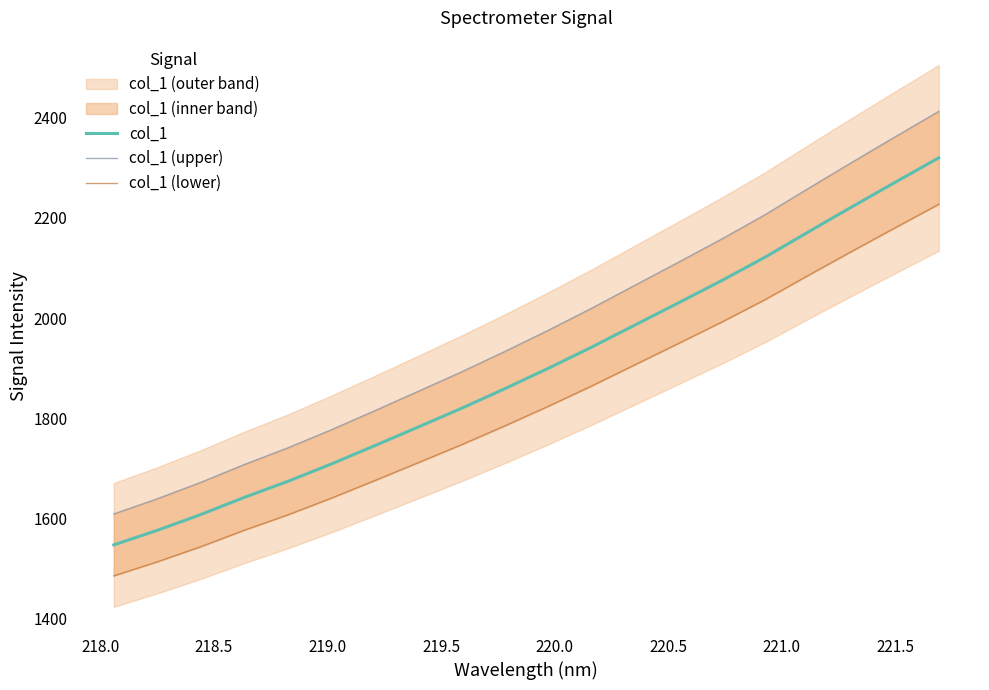

What is the maximum value for col_1?

2320.2